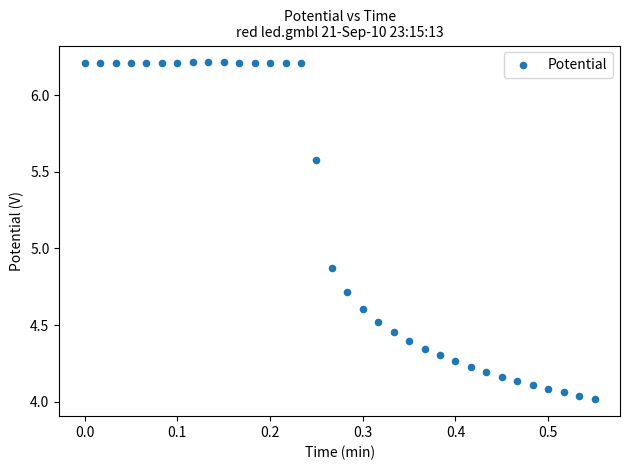

What is the range of X values (max minus min)?

0.6